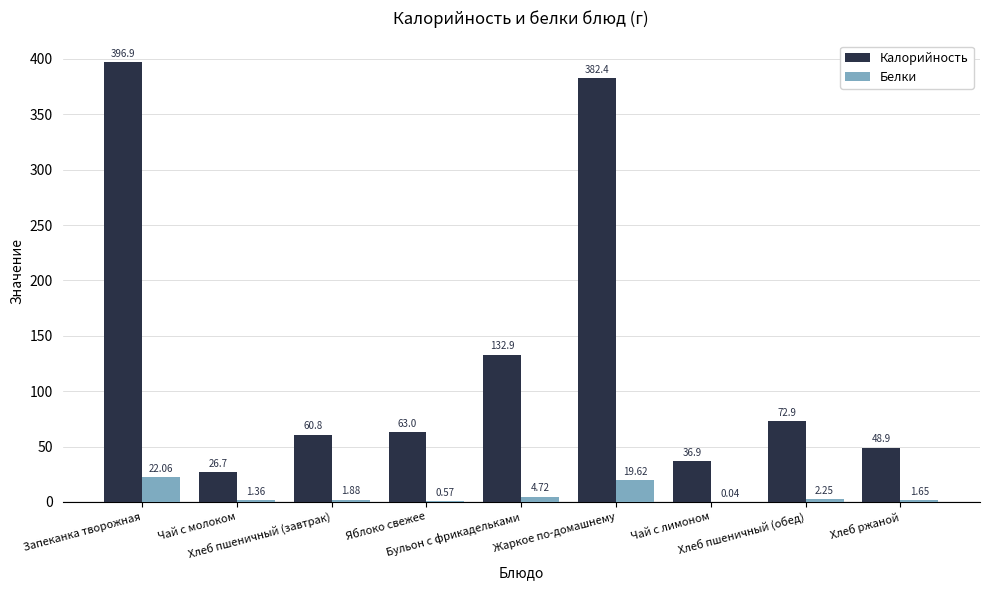

Where is Калорийность nearest to the value 211?

Бульон с фрикадельками